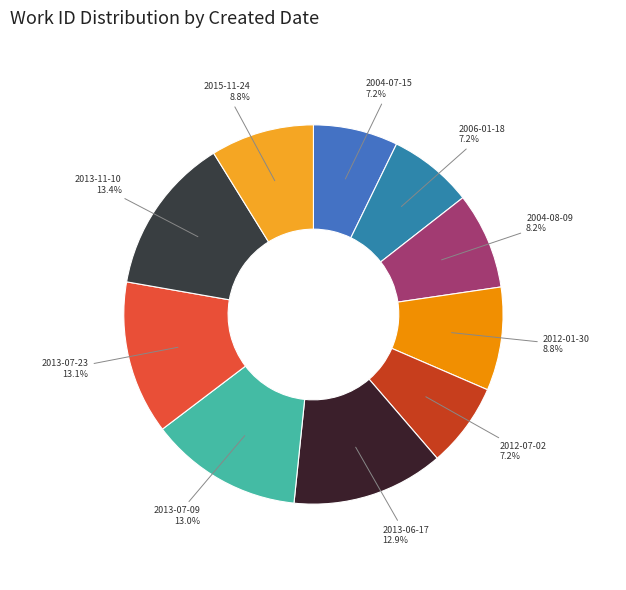

Does any single category account for the majority?

No